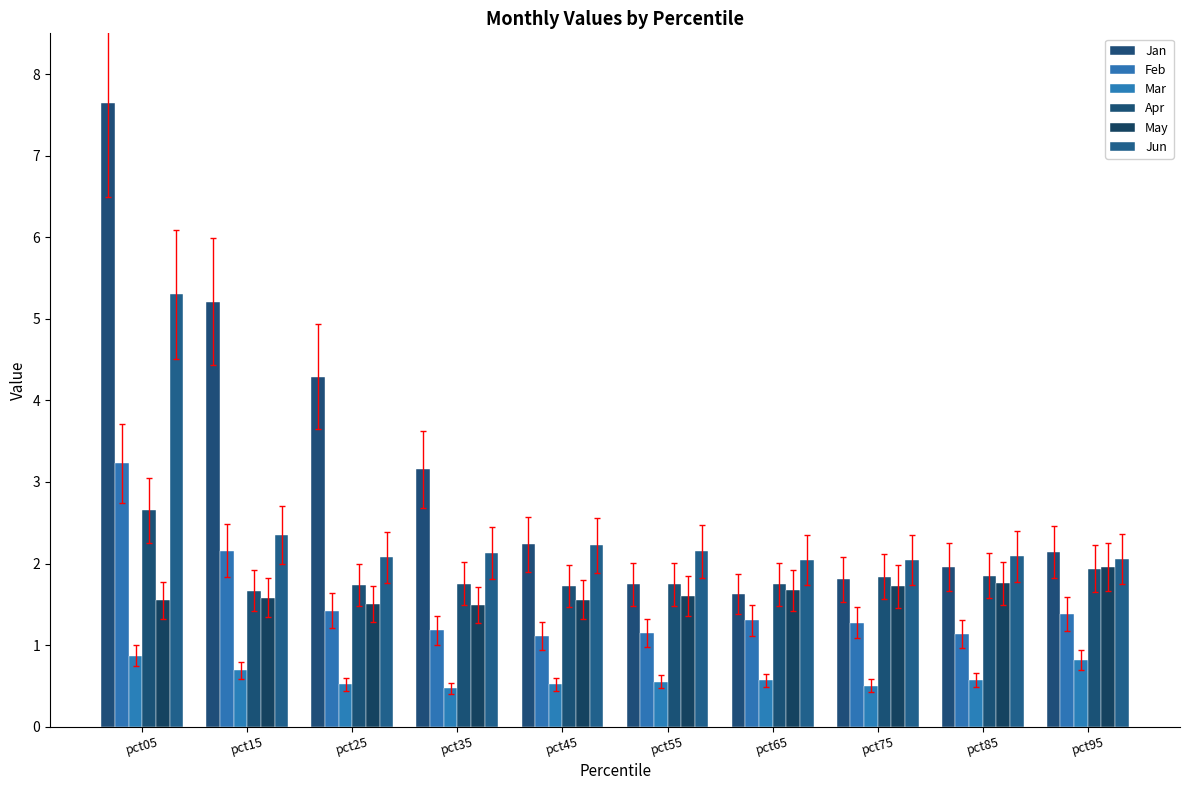

Which series has the largest total across all categories?

Jan